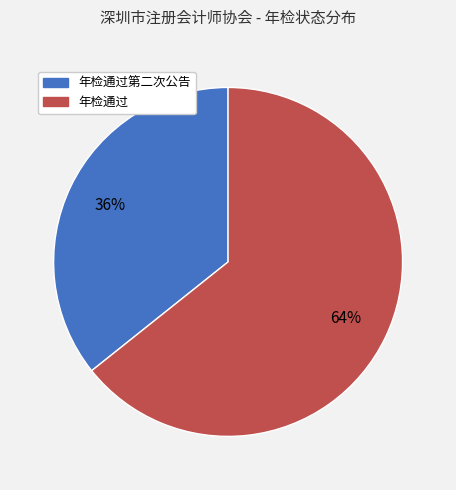

To the nearest percent, what is the combined percentage of 年检通过第二次公告 and 年检通过?

100%